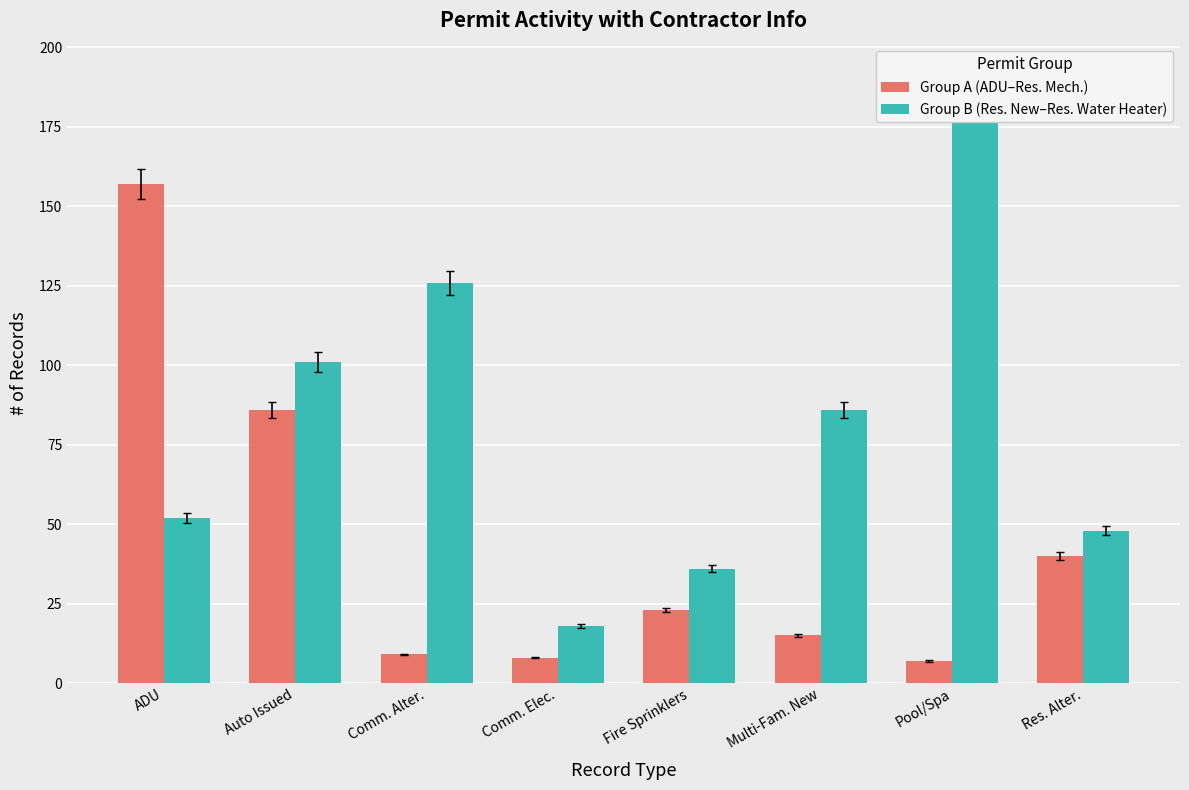

How many values in the Group B (Res. New–Res. Water Heater) series are below 86?

4